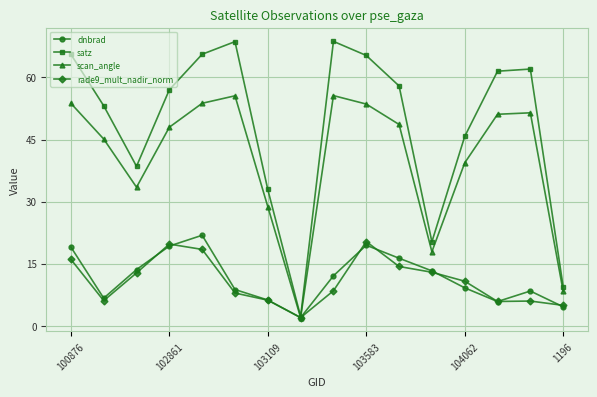

What is the sum of all scan_angle values?

646.4